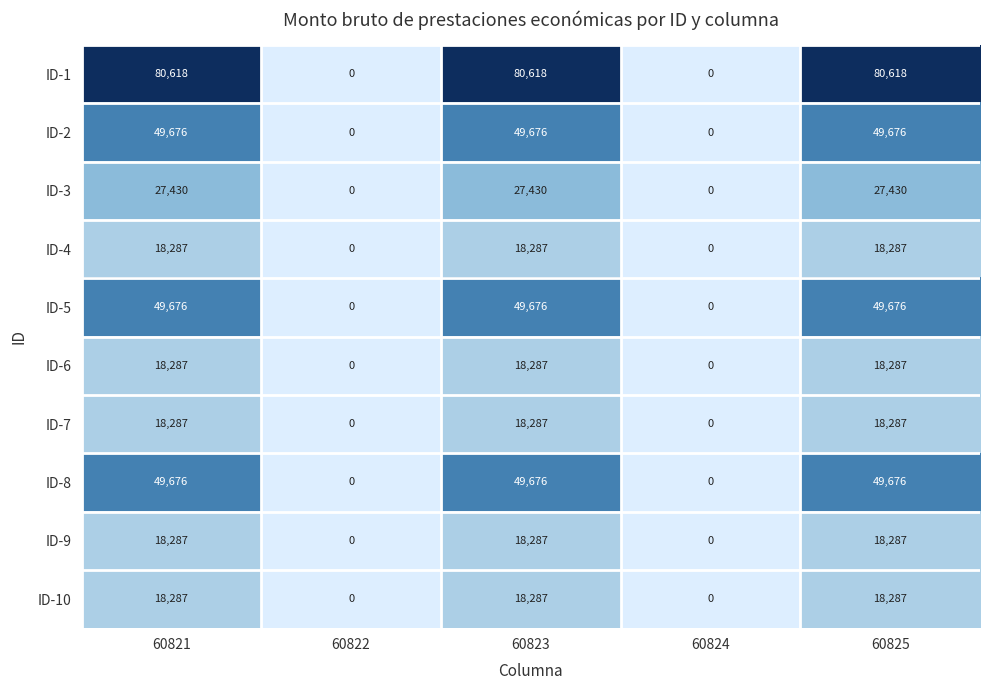

What is the difference between the maximum and minimum values in the ID-9 series?

18287